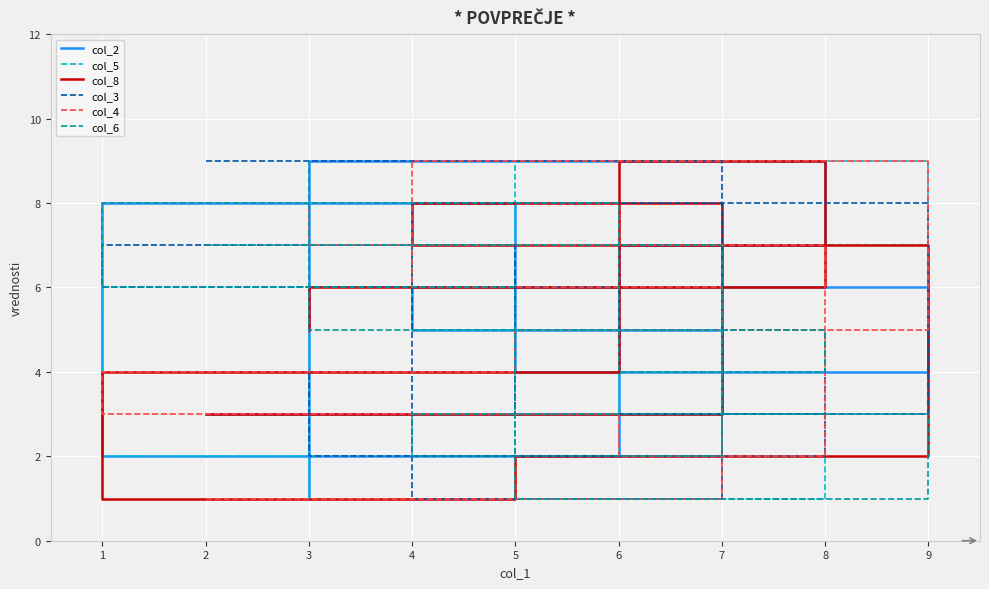

Where do col_2 and col_8 first cross each other?

2 and 3